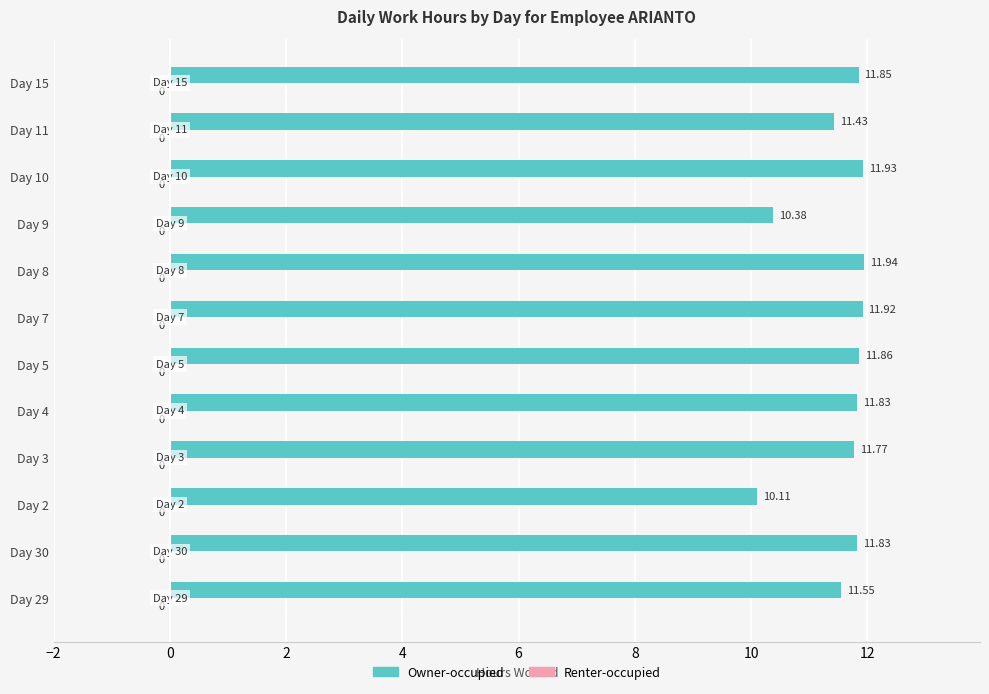

Between Day 4 and Day 29, which is larger?

Day 4